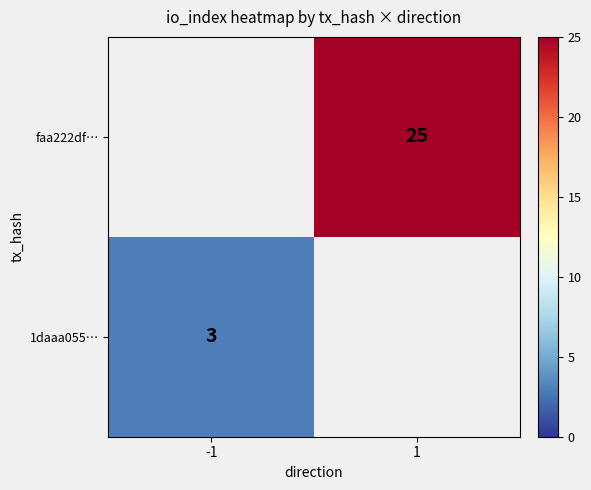

Is it true that faa222df… equals 38 at 1?

False